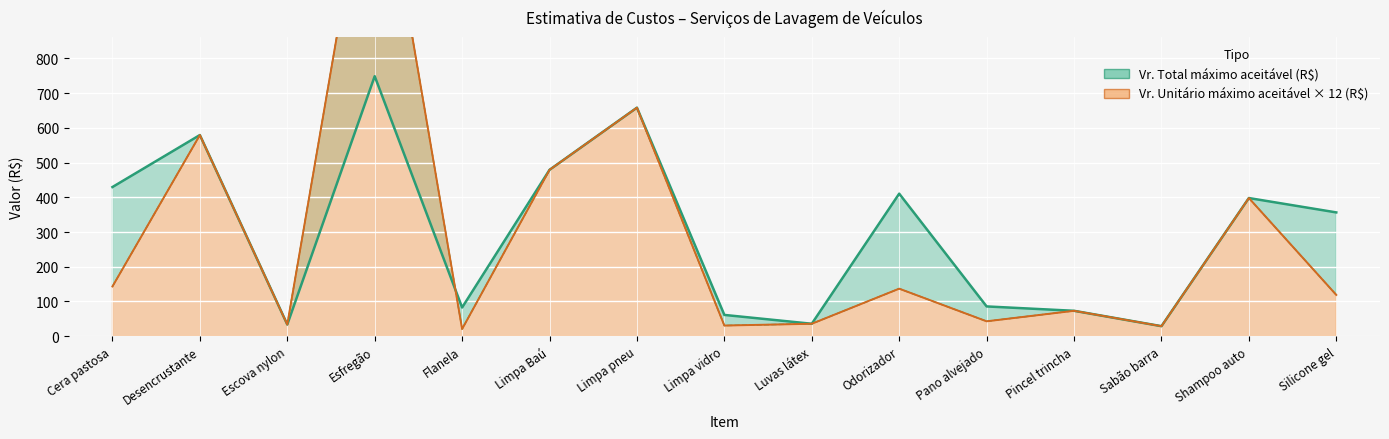

At which category does Vr. Unitário máximo aceitável (R$) reach its first local valley?

Escova nylon